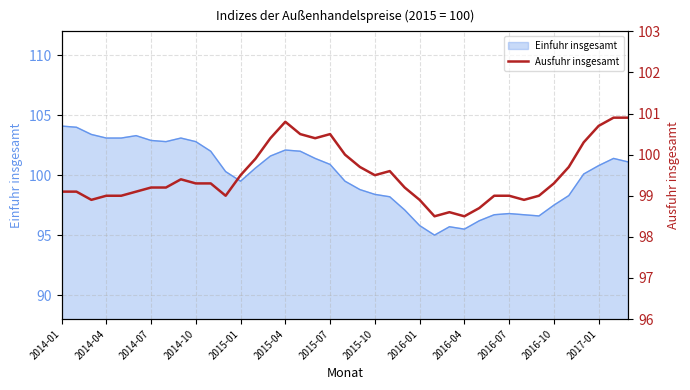

The value of Einfuhr insgesamt at 2015-01 is 99.5. True or false?

True